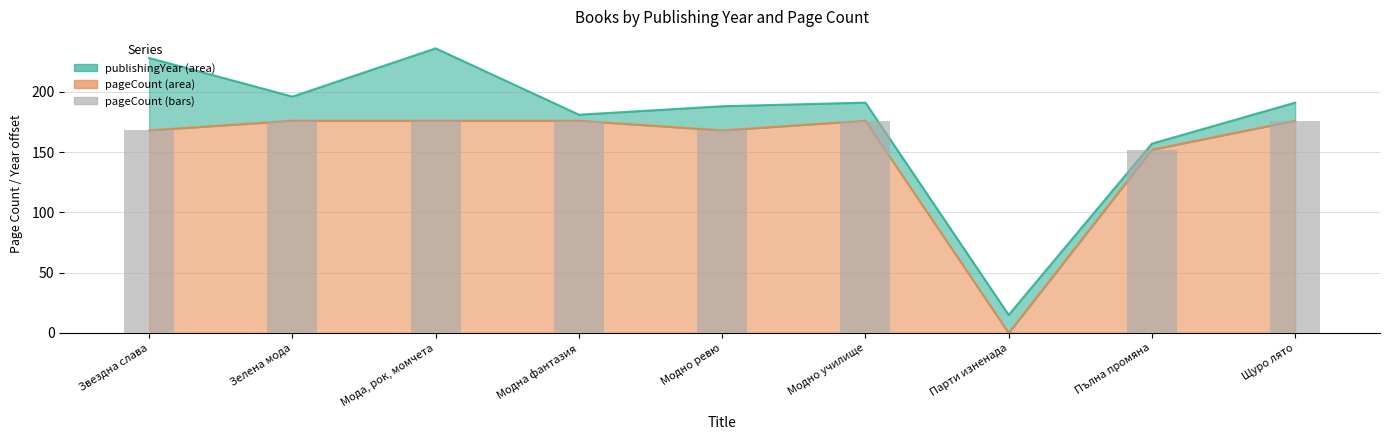

At which category does the chart reach its minimum across all series?

Парти изненада